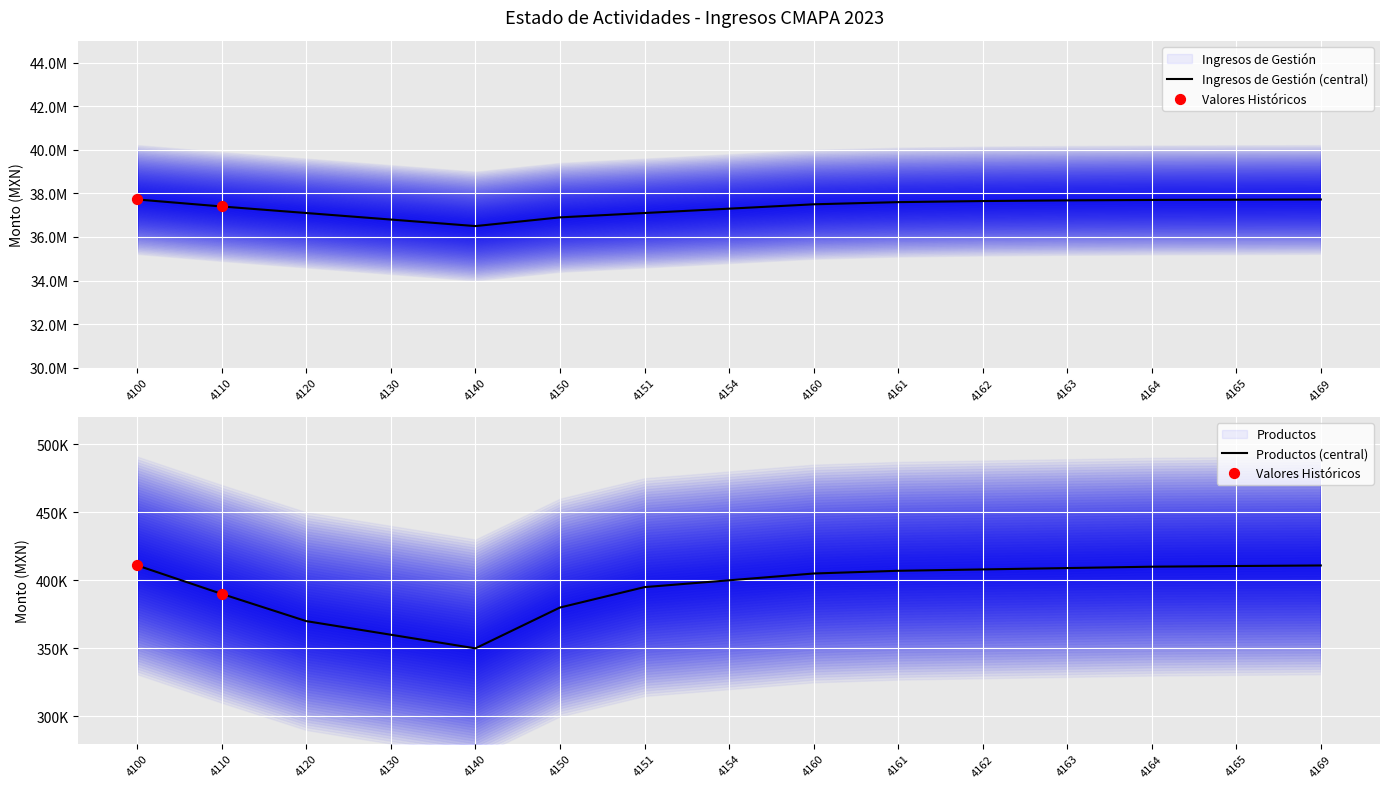

Which series has the largest total across all categories?

Ingresos de Gestión